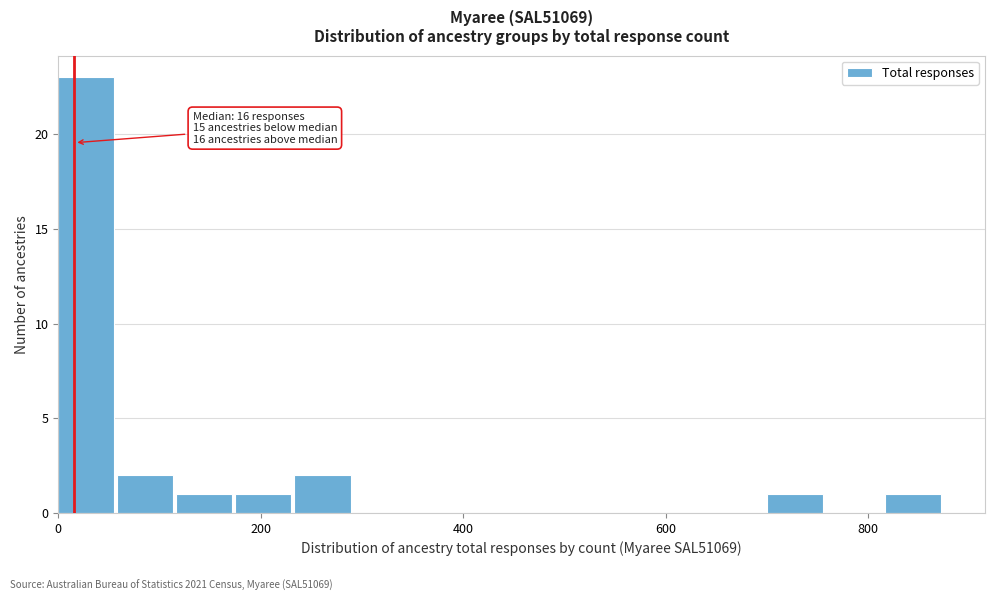

Read against the x-axis, roughly where is the centre of the tallest bar?

20